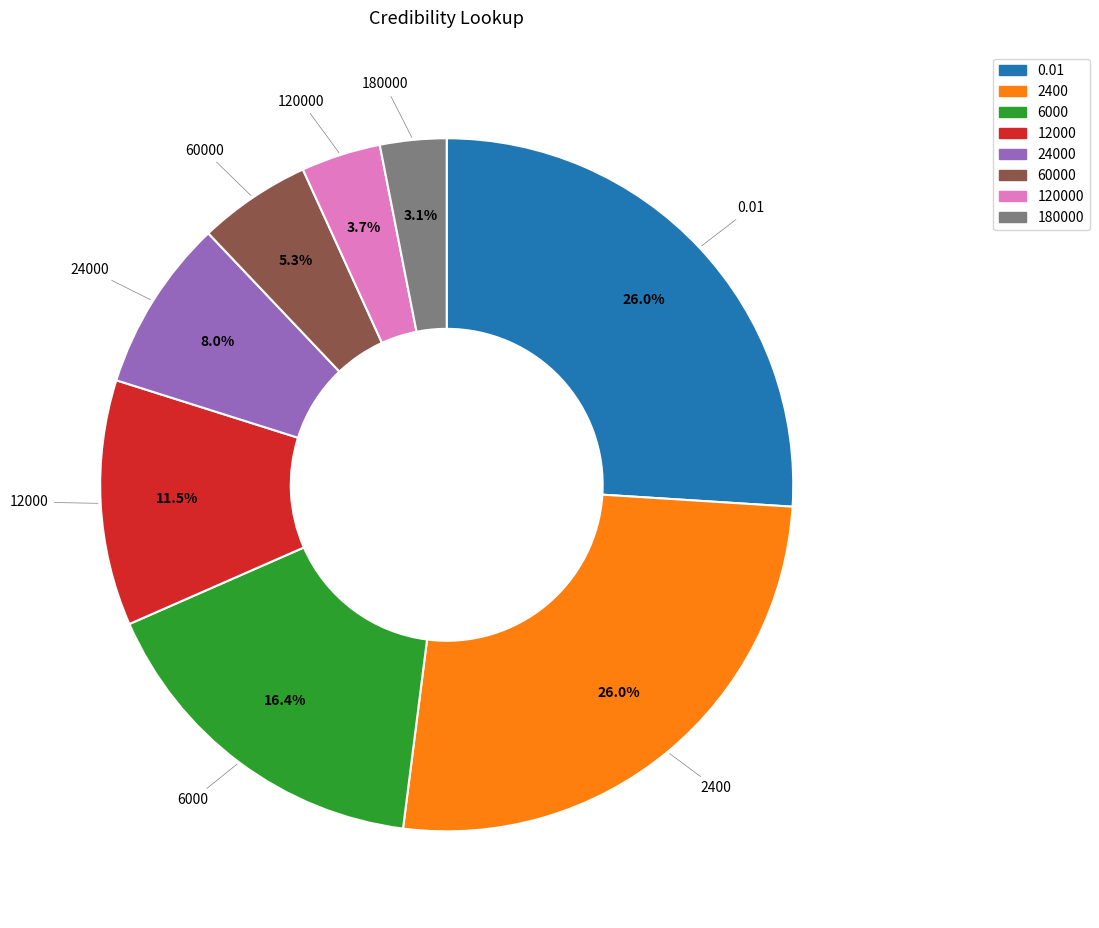

How many slices are in this pie chart?

8